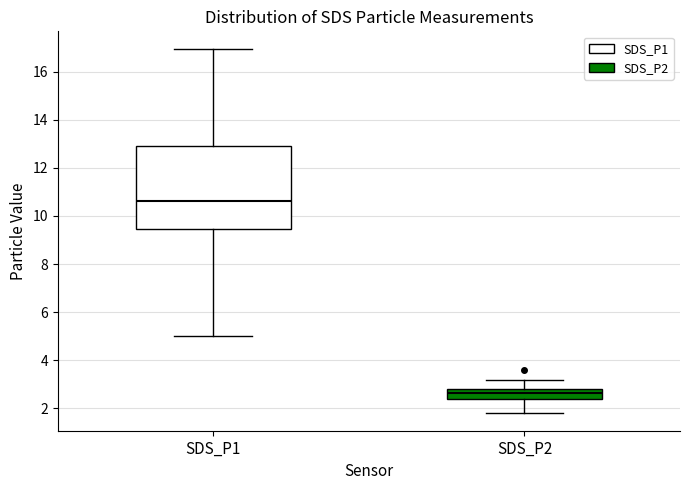

Which box is the tallest, from its lower edge to its upper edge?

SDS_P1